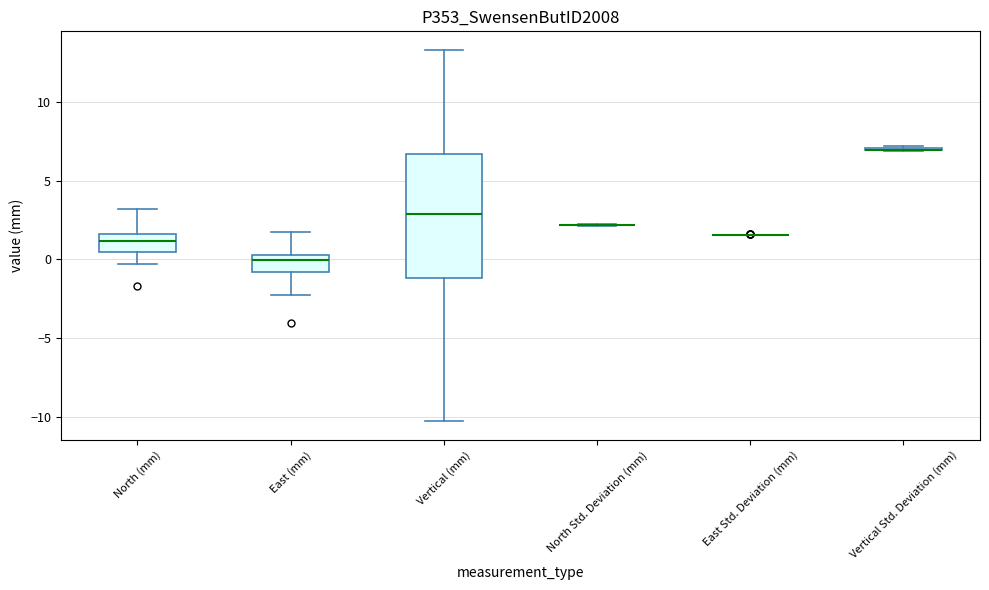

Reading left to right, read every box against the y-axis: the position of its median line, the range the box covers, and the ends of its whiskers. The values are not printed on the chart, so give them approximately, as read against the axis.

North (mm): median 1.0, box 0.5 to 1.5, whiskers -0.5 to 3.0
East (mm): median 0.0, box -1.0 to 0.5, whiskers -2.0 to 1.5
Vertical (mm): median 3.0, box -1.0 to 6.5, whiskers -10.5 to 13.5
North Std. Deviation (mm): box collapsed to a line at 2.0, whiskers 2.0 to 2.0
East Std. Deviation (mm): box collapsed to a line at 1.5, whiskers 1.5 to 1.5
Vertical Std. Deviation (mm): box collapsed to a line at 7.0, whiskers 7.0 to 7.0